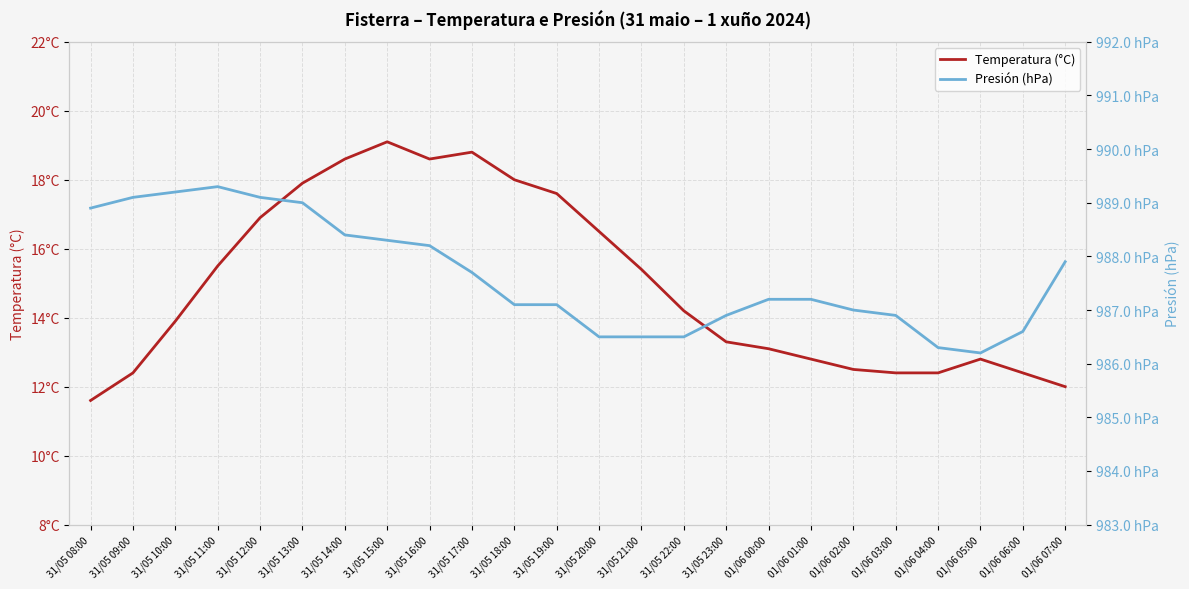

Where is the first local maximum for Temperatura (°C)?

31/05 15:00